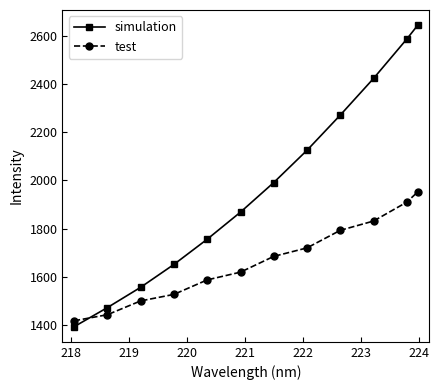

True or false: simulation has more than 1 points higher than both neighbors.

False